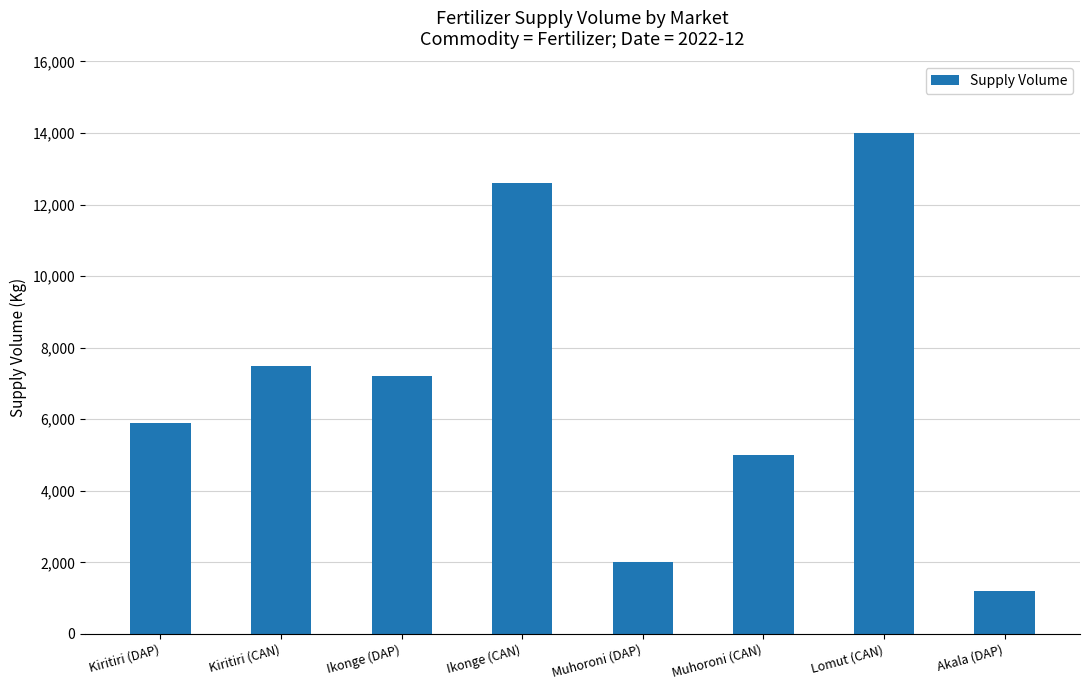

List the labels in order of value, largest first.

Lomut (CAN), Ikonge (CAN), Kiritiri (CAN), Ikonge (DAP), Kiritiri (DAP), Muhoroni (CAN), Muhoroni (DAP), Akala (DAP)